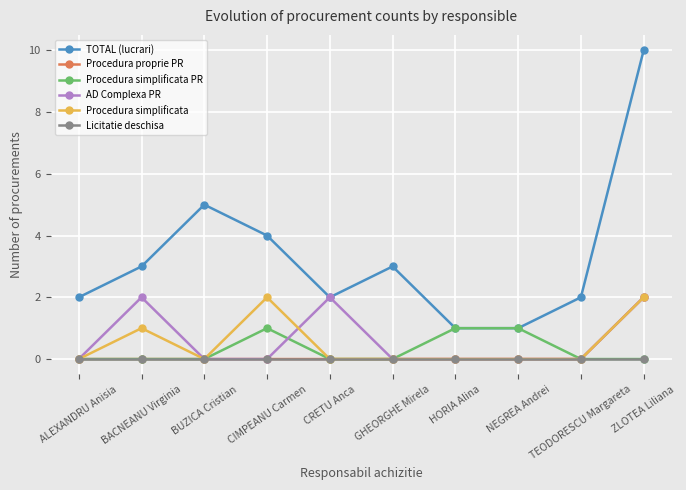

What is the label of the 7th point from the left?

HORIA Alina